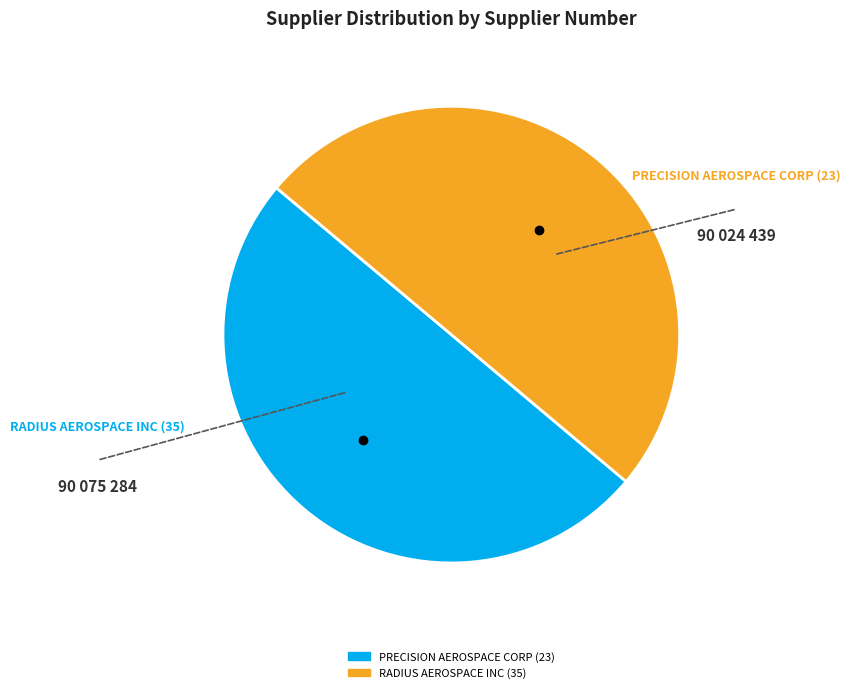

True or false: PRECISION AEROSPACE CORP (23) accounts for 50% of the total.

True